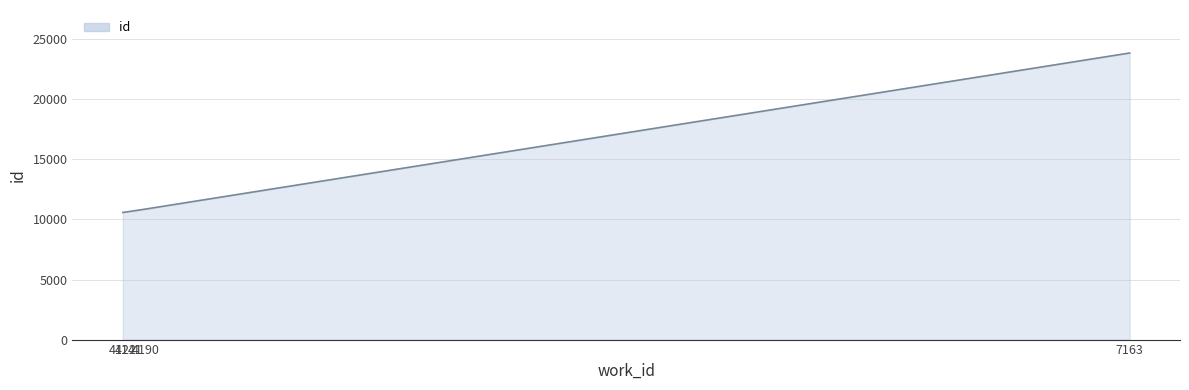

What is the difference between the maximum and minimum values?

13277